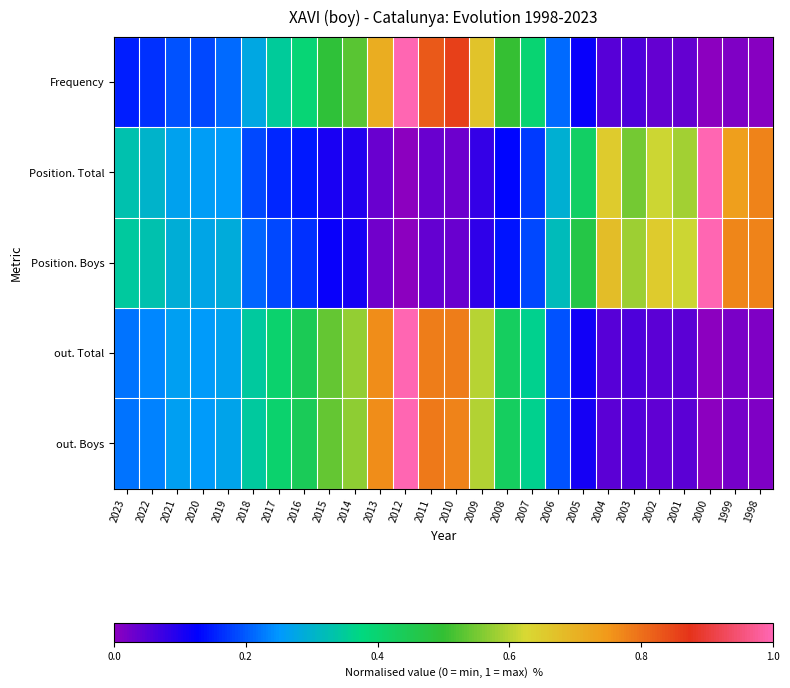

Which has a higher value, 2005 or 2004?

2005